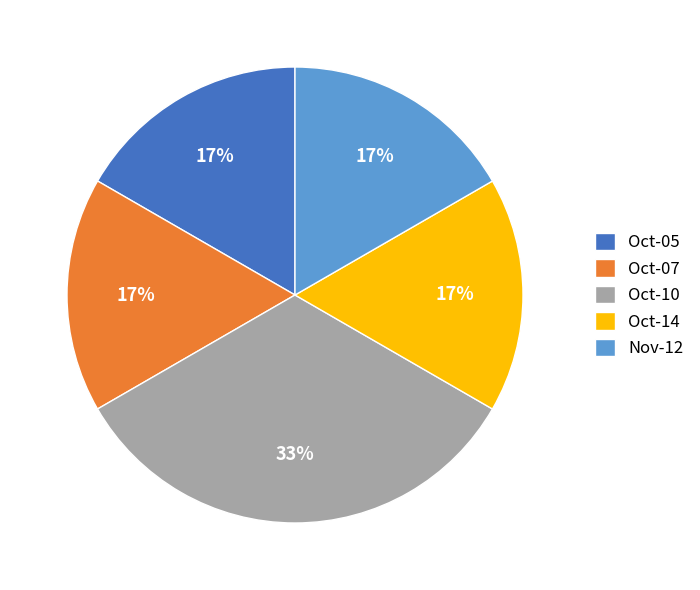

How many segments does this pie chart have?

5